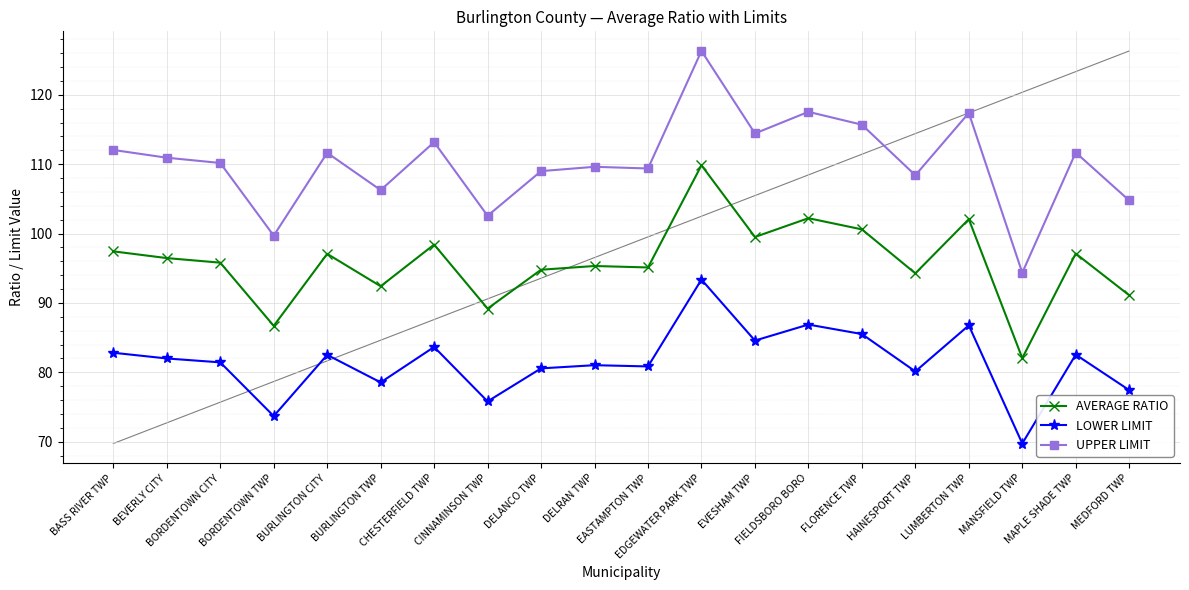

At CINNAMINSON TWP, list the series in order from smallest to largest.

LOWER LIMIT, AVERAGE RATIO, UPPER LIMIT